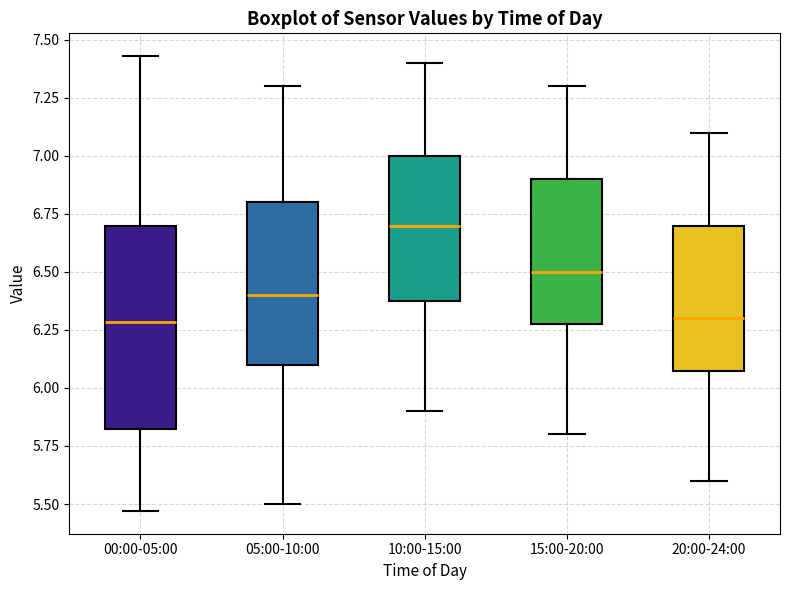

Which box is the tallest, from its lower edge to its upper edge?

00:00-05:00